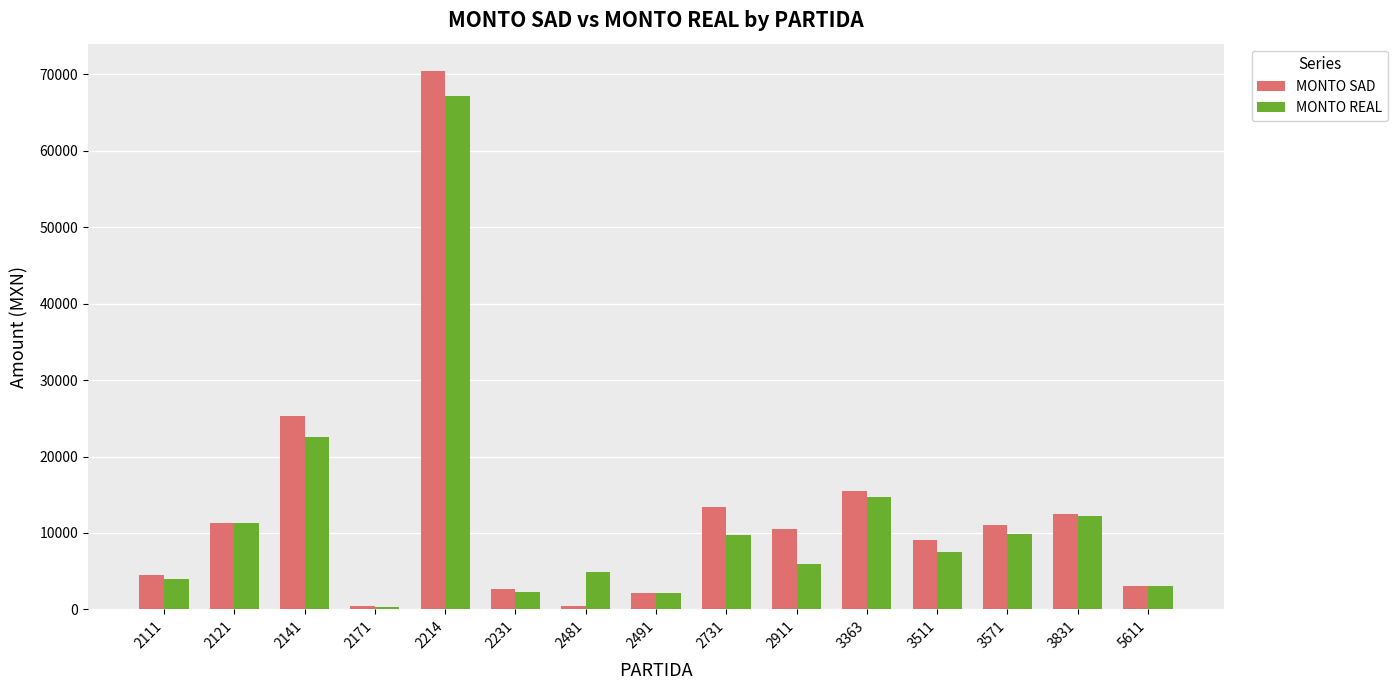

What is the greatest value displayed?

70498.5